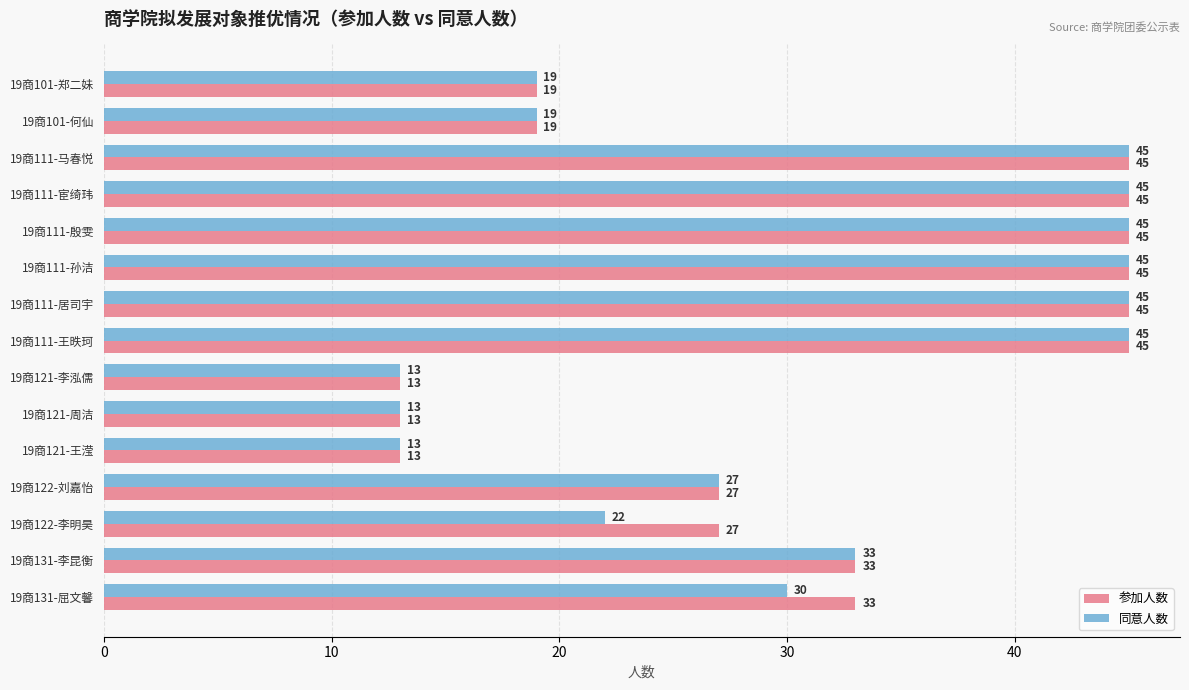

Rank the series by their average value, from highest to lowest.

参加人数, 同意人数